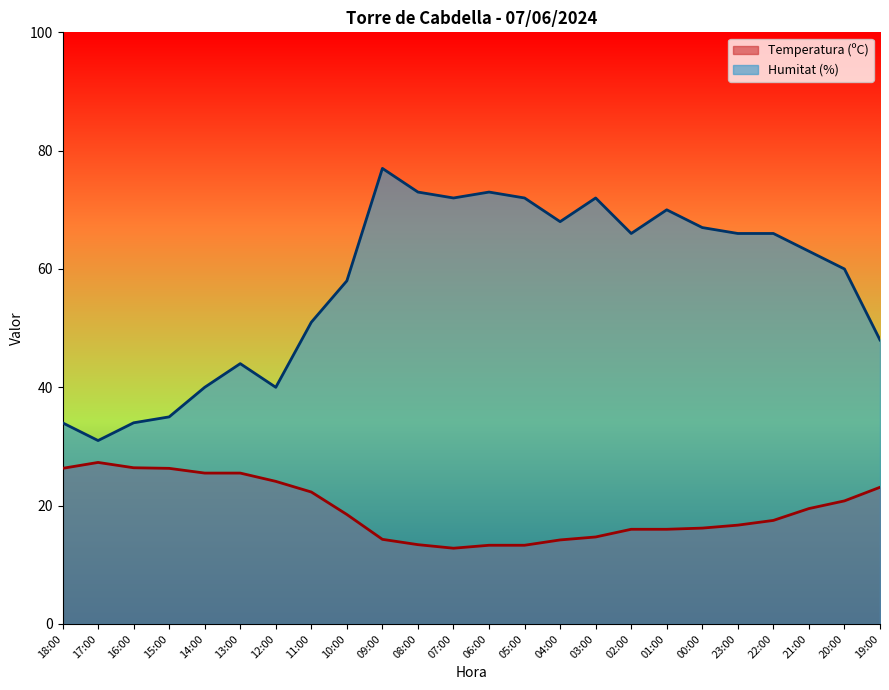

How many lines are shown in the chart?

2